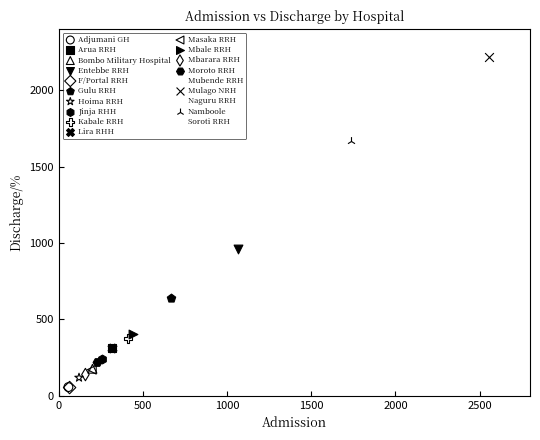

What are all the series names shown in the legend?

Adjumani GH, Arua RRH, Bombo Military Hospital, Entebbe RRH, F/Portal RRH, Gulu RRH, Hoima RRH, Jinja RHH, Kabale RRH, Lira RHH, Masaka RRH, Mbale RRH, Mbarara RRH, Moroto RRH, Mubende RRH, Mulago NRH, Naguru RRH, Namboole, Soroti RRH